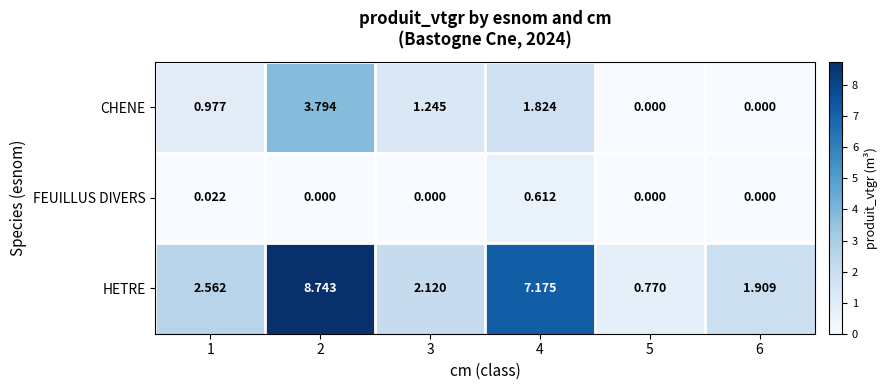

Rank the series by their average value, from highest to lowest.

HETRE, CHENE, FEUILLUS DIVERS